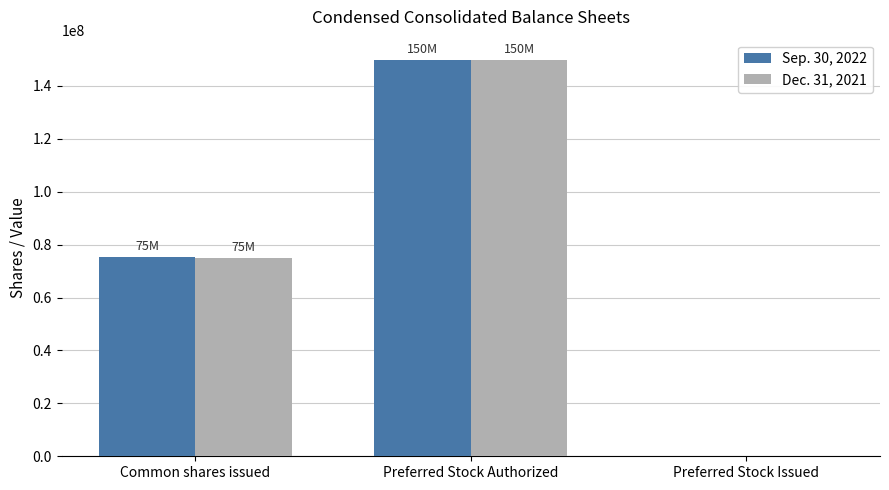

Which series changed the most between Common shares issued and Preferred Stock Authorized?

Dec. 31, 2021